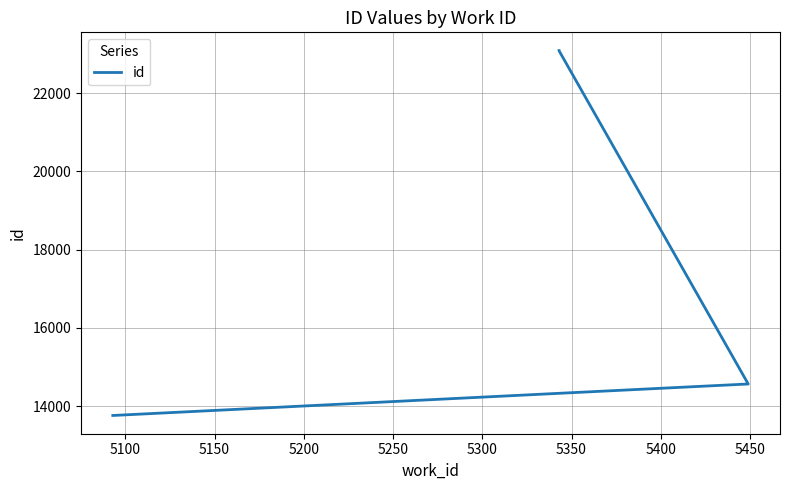

How many lines are shown in the chart?

1